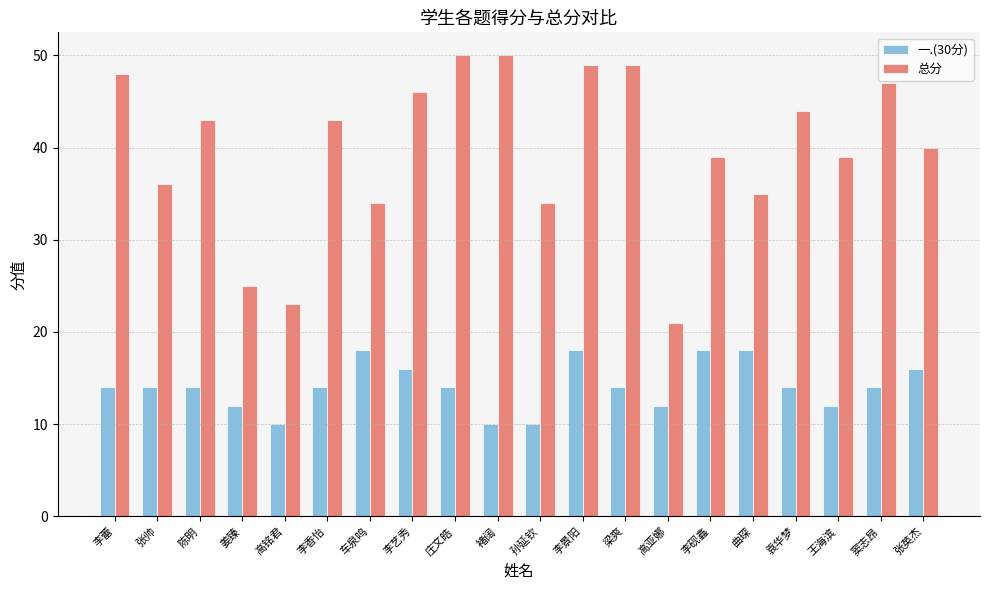

Reading left to right, extract all data points from this chart.

一.(30分): 李蕾=14	张帅=14	陈明=14	姜臻=12	高铭君=10	李香怡=14	车泉鸣=18	李艺秀=16	庄文皓=14	褚阔=10	孙延钦=10	李景阳=18	梁爽=14	高亚娜=12	李砚鑫=18	曲琛=18	袁华梦=14	王海滨=12	窦志昂=14	张英杰=16
总分: 李蕾=48	张帅=36	陈明=43	姜臻=25	高铭君=23	李香怡=43	车泉鸣=34	李艺秀=46	庄文皓=50	褚阔=50	孙延钦=34	李景阳=49	梁爽=49	高亚娜=21	李砚鑫=39	曲琛=35	袁华梦=44	王海滨=39	窦志昂=47	张英杰=40